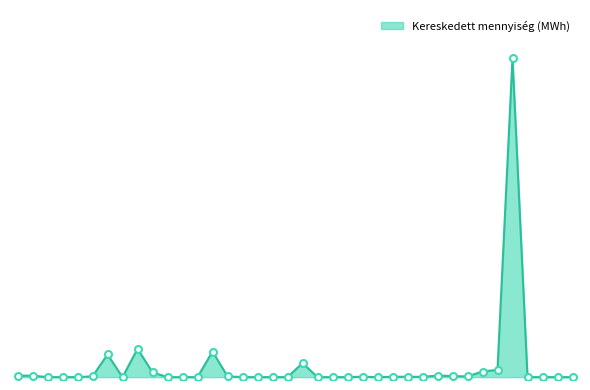

Reading right to left, what are all the values shown in this chart?

Wind Mar-24=0	Wind Feb-24=0	Wind Jan-24=0	Wind Dec-23=0	Solar Mar-24=334292	Solar Feb-24=7694	Solar Jan-24=5889	Solar Dec-23=707	Solar Nov-23=1138	Solar Oct-23=1682	Solar Sep-23=248	Solar Aug-23=410	Solar Jul-23=345	LandfillGas Feb-24=0	LandfillGas Jan-24=412	LandfillGas Dec-23=0	LandfillGas Nov-23=0	LandfillGas Oct-23=0	Hydro HU Mar-24=14685	Hydro HU Feb-24=0	Hydro HU Jan-24=0	Hydro HU Dec-23=0	Hydro HR Jan-24=0	Geothermal Mar-24=824	Biomass Mar-24=26832	Biomass Jan-24=0	Biomass Dec-23=0	Biomass Nov-23=0	Biomass Oct-23=5000	Biomass Sep-23=29675	Biomass Aug-23=0	Biomass Jul-23=23722	Biogas Mar-24=806	Biogas Feb-24=0	Biogas Jan-24=0	Biogas Dec-23=0	Biogas Nov-23=1569	Biogas Oct-23=1521